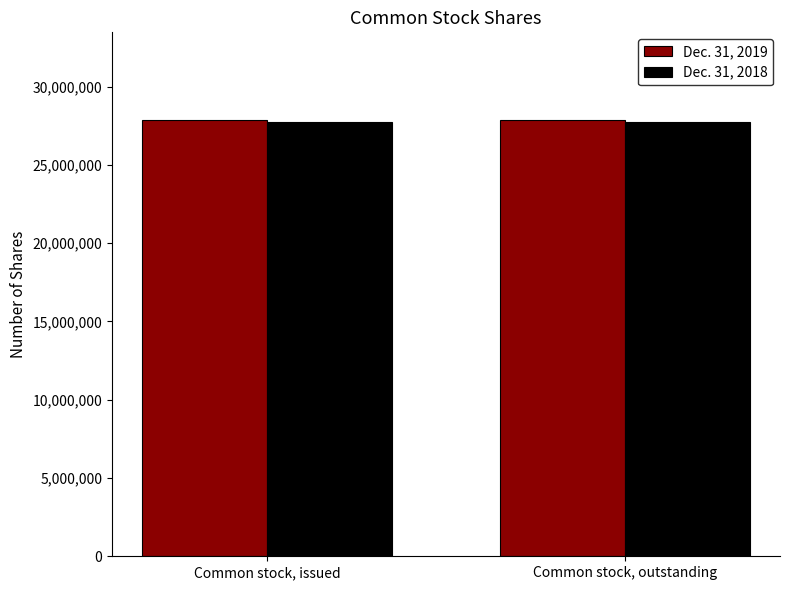

How many bars are there in total?

4